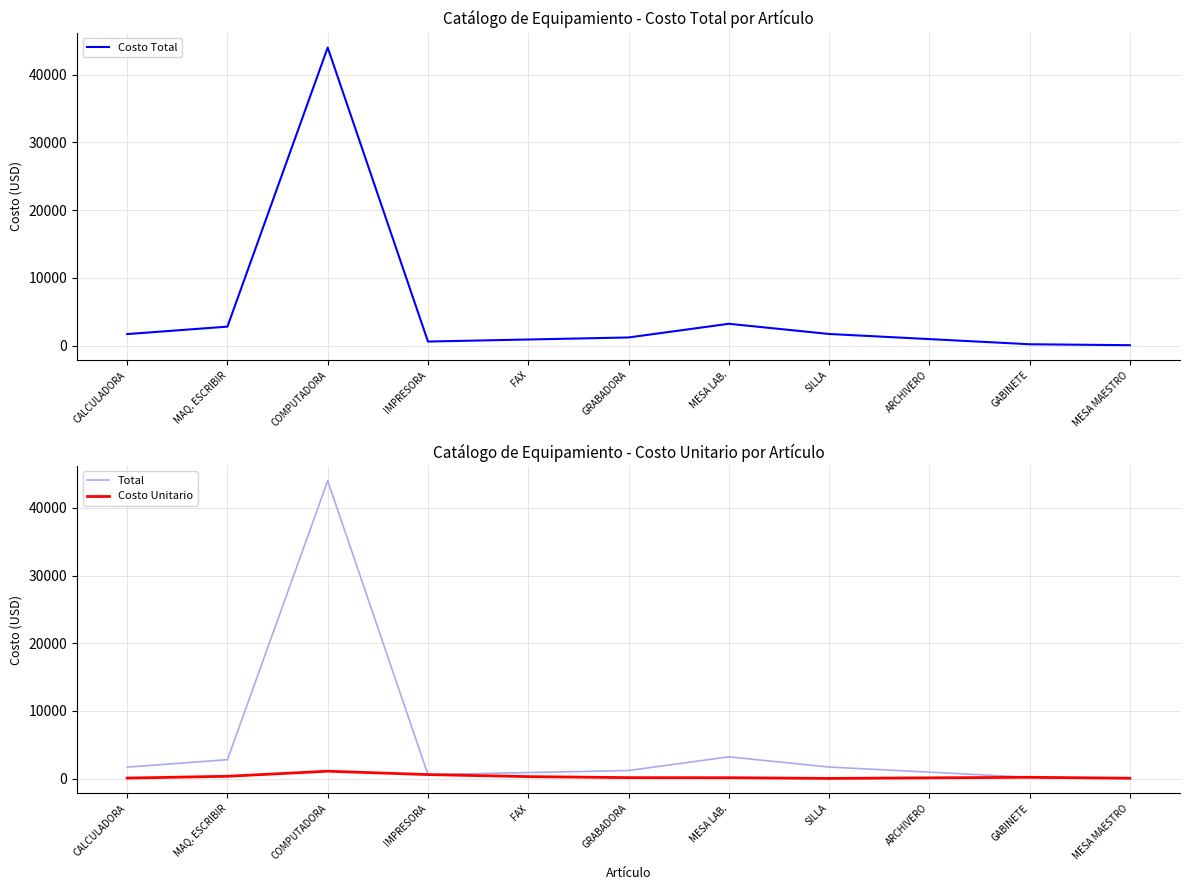

Read the Total value at COMPUTADORA, to the nearest 10.

44000